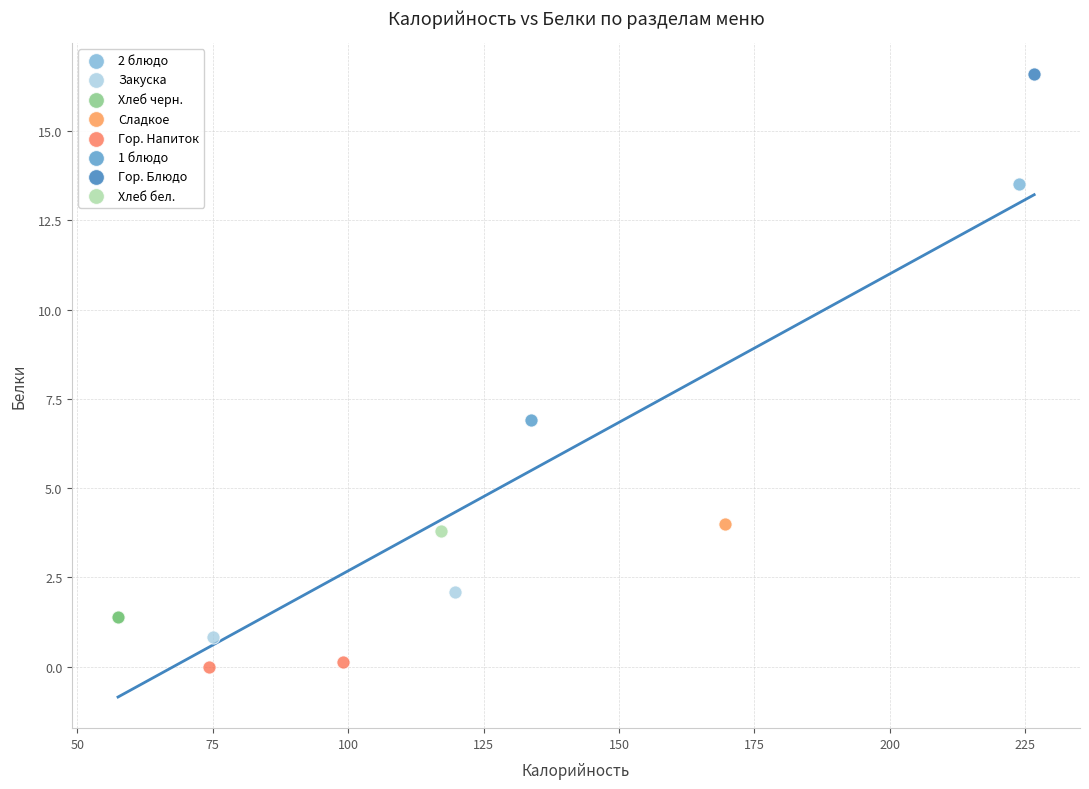

Which series contains the lowest Y value?

Гор. Напиток